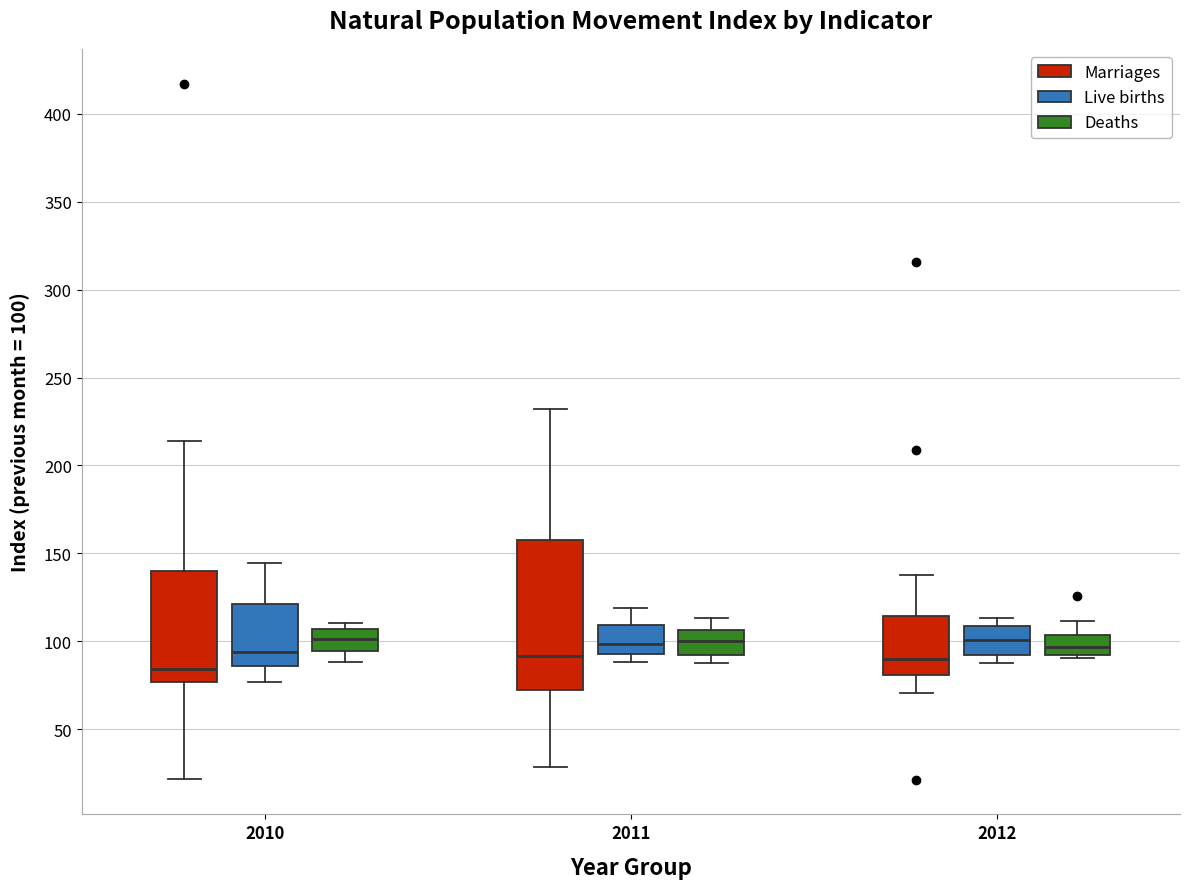

Which box is the tallest, from its lower edge to its upper edge?

2011 (Marriages)